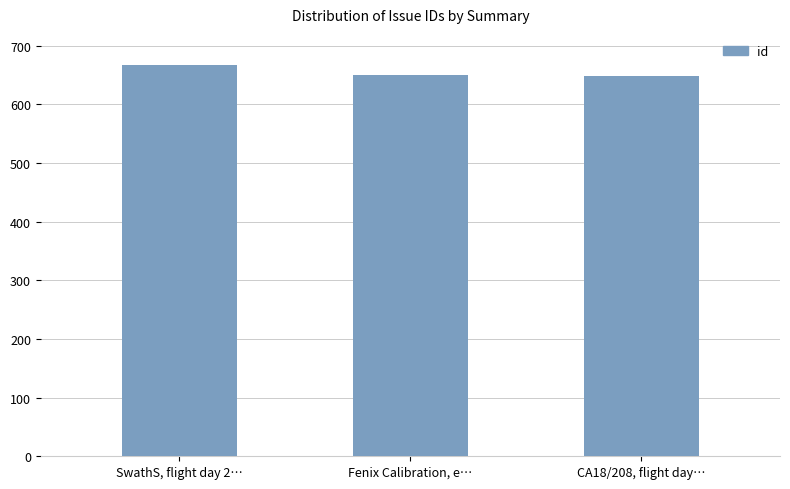

What is the change in value from SwathS, flight day 2… to CA18/208, flight day…?

-18